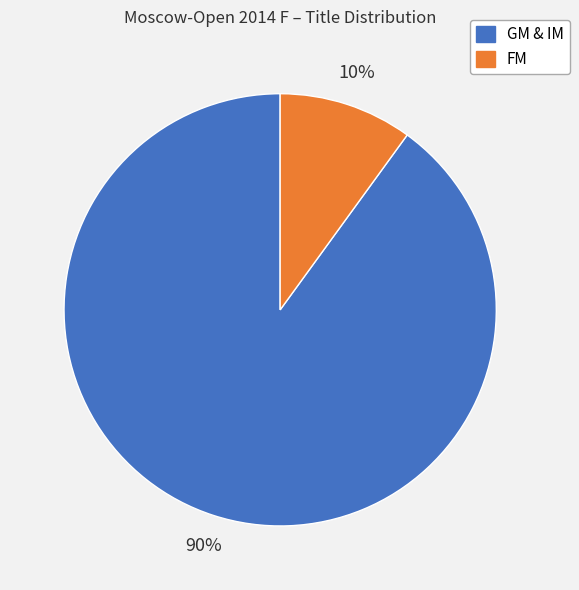

To the nearest percent, what is the difference between the largest and smallest slice percentages?

80%